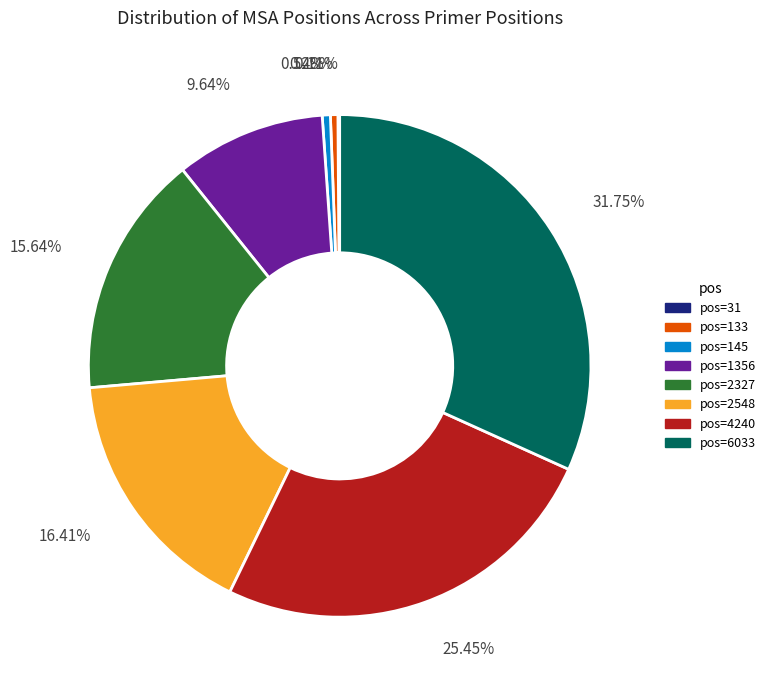

Is 16.41% the majority of the pie?

No